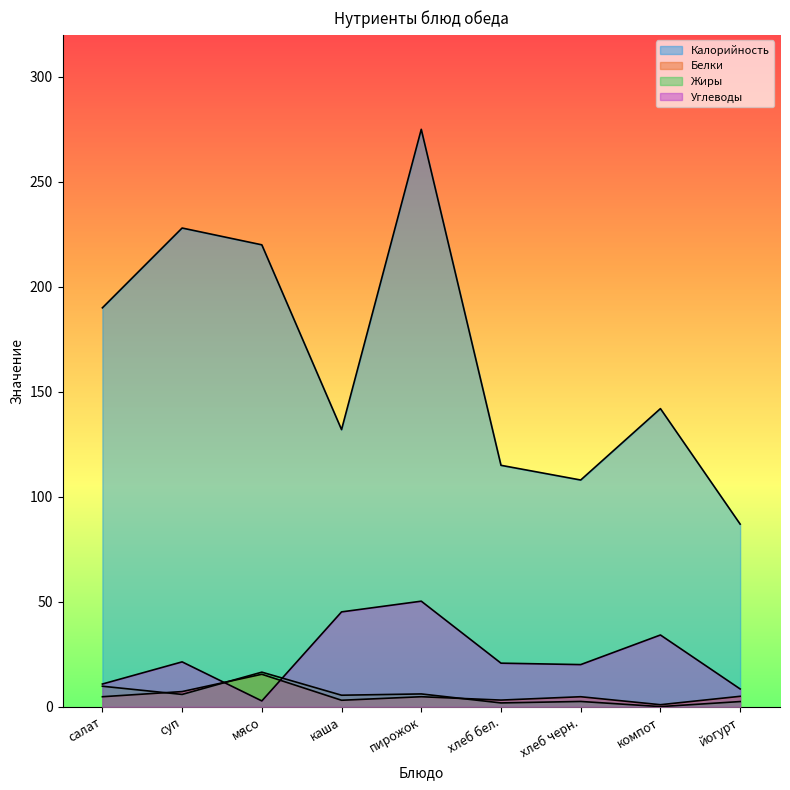

Which series has the largest total across all categories?

Калорийность